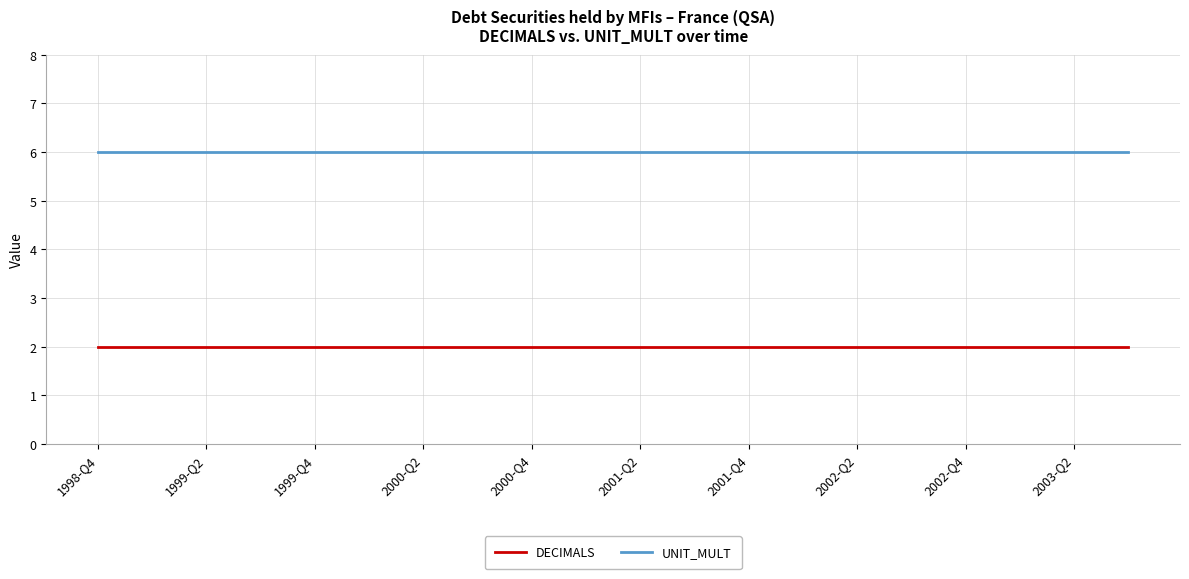

At how many categories does at least one series exceed 3?

20